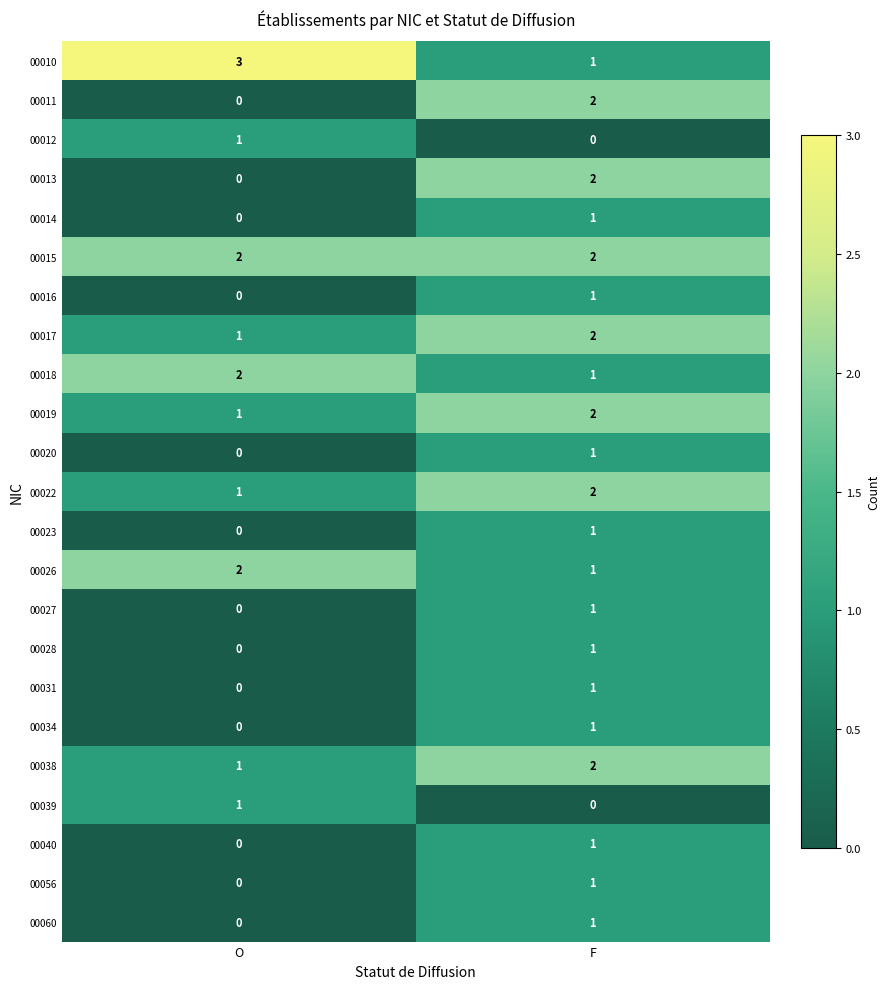

At how many categories does at least one series exceed 1?

2